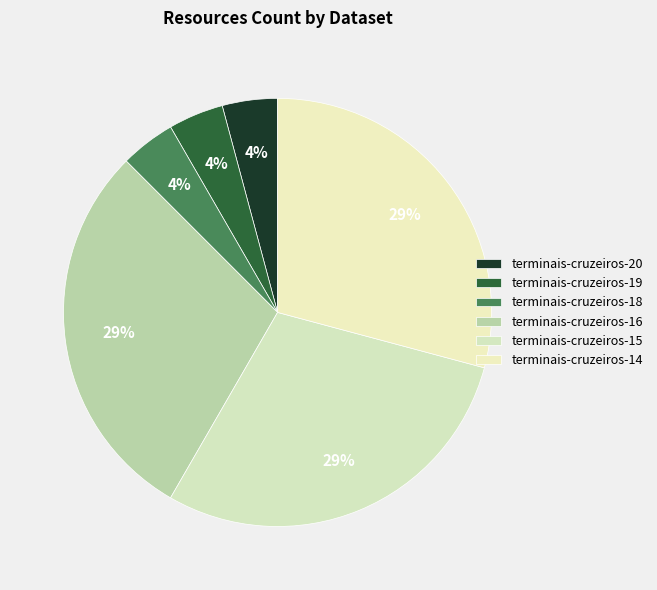

Does terminais-cruzeiros-14 account for over 50% of the chart?

No